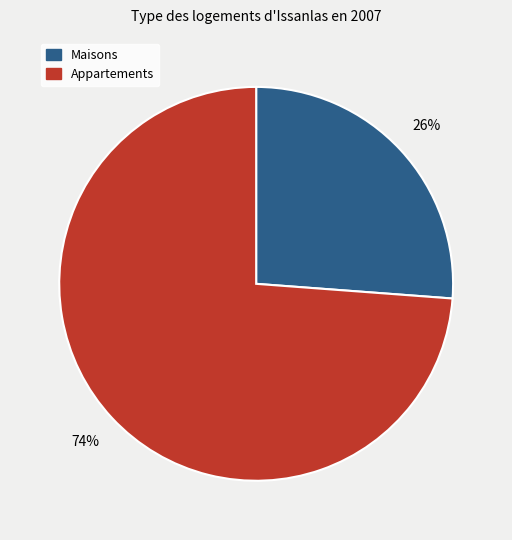

To the nearest percent, what is the average slice percentage?

50%